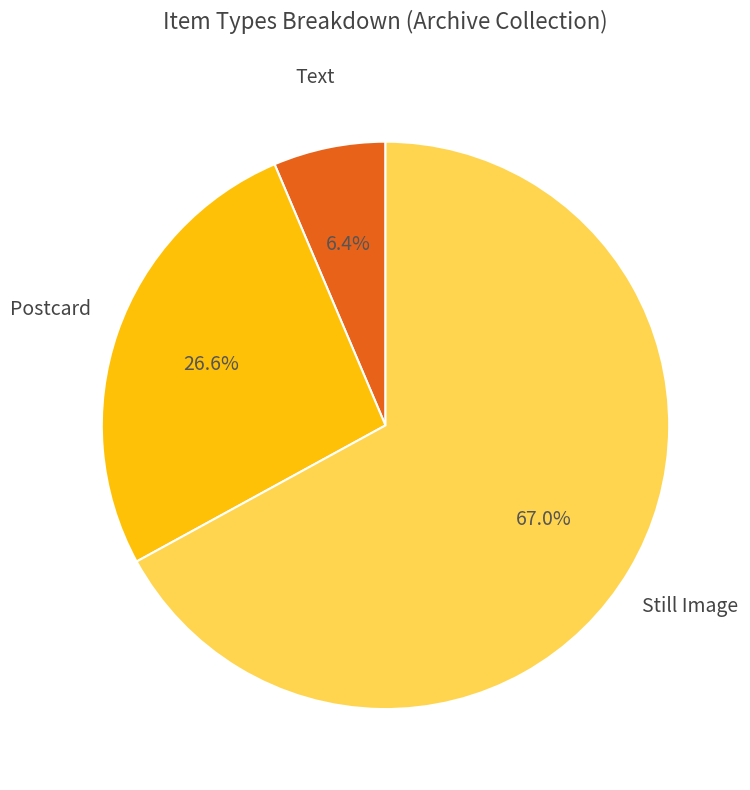

How many segments does this pie chart have?

3